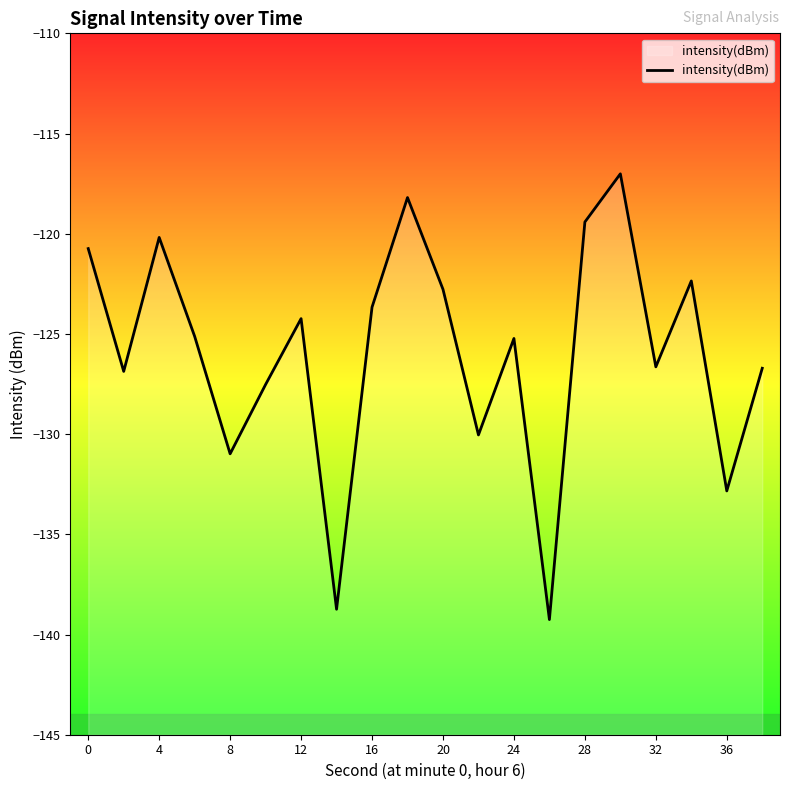

The chart shows a value of -125.2 at 24. True or false?

True